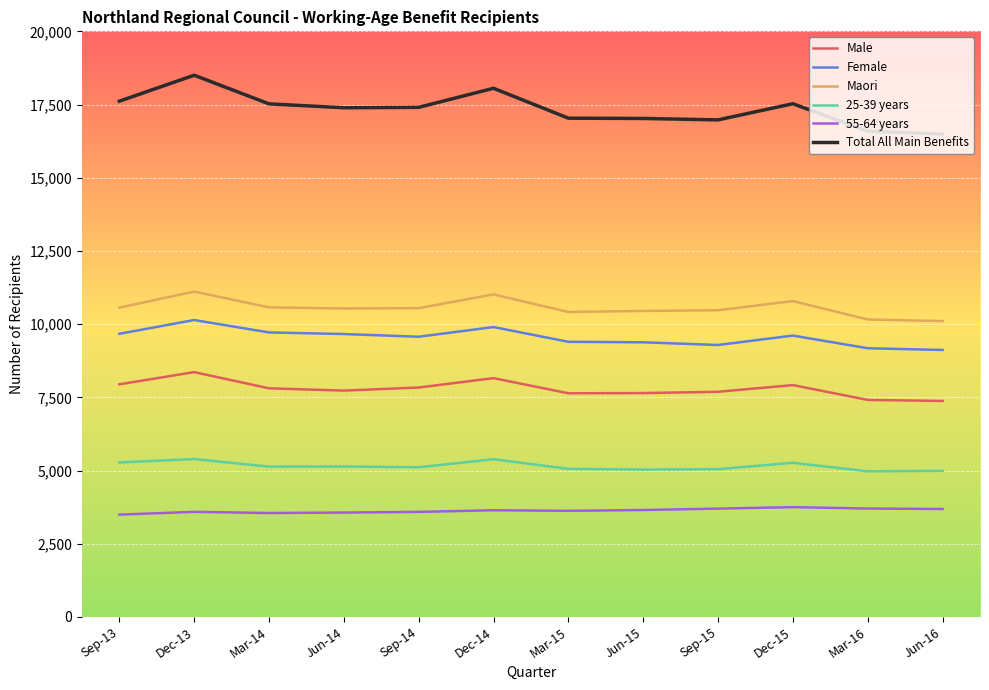

Which series has the largest total across all categories?

Total All Main Benefits